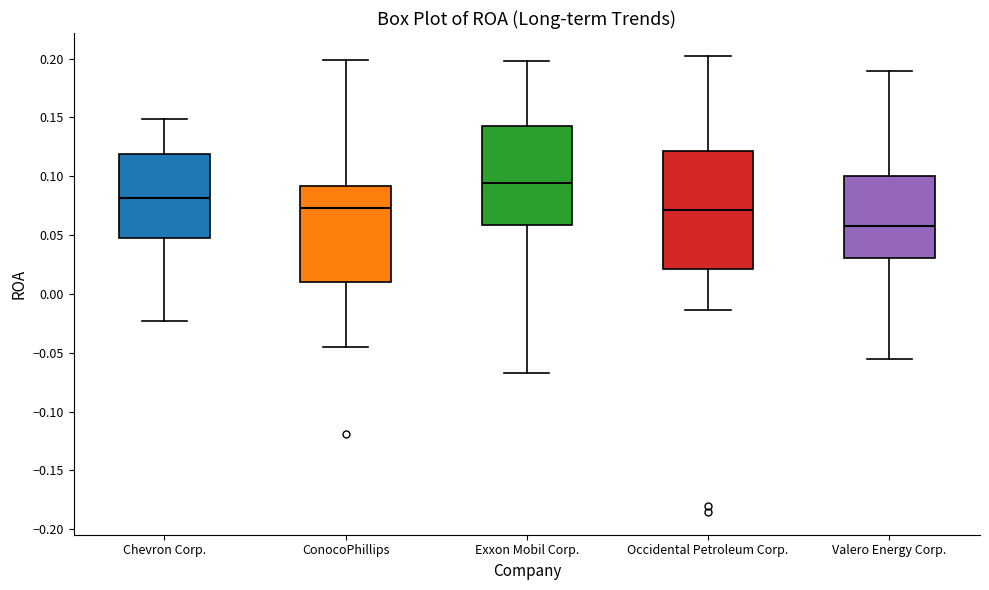

Reading left to right, read every box against the y-axis: the position of its median line, the range the box covers, and the ends of its whiskers. The values are not printed on the chart, so give them approximately, as read against the axis.

Chevron Corp.: median 0.080, box 0.045 to 0.120, whiskers -0.025 to 0.150
ConocoPhillips: median 0.075, box 0.010 to 0.090, whiskers -0.045 to 0.200
Exxon Mobil Corp.: median 0.095, box 0.060 to 0.145, whiskers -0.065 to 0.200
Occidental Petroleum Corp.: median 0.070, box 0.020 to 0.120, whiskers -0.015 to 0.200
Valero Energy Corp.: median 0.060, box 0.030 to 0.100, whiskers -0.055 to 0.190